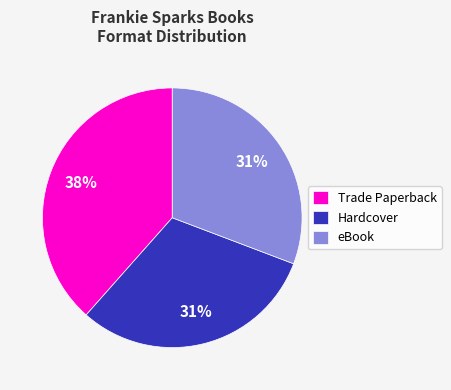

What percentage is the Trade Paperback slice, to the nearest percent?

38%